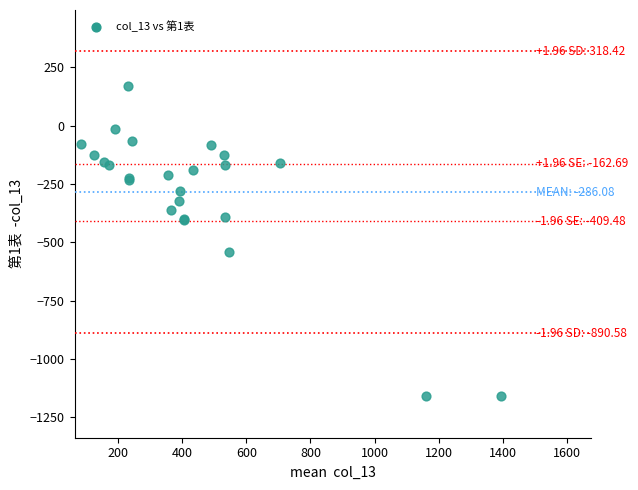

What Y value in the scatter plot is closest to -495?

-544